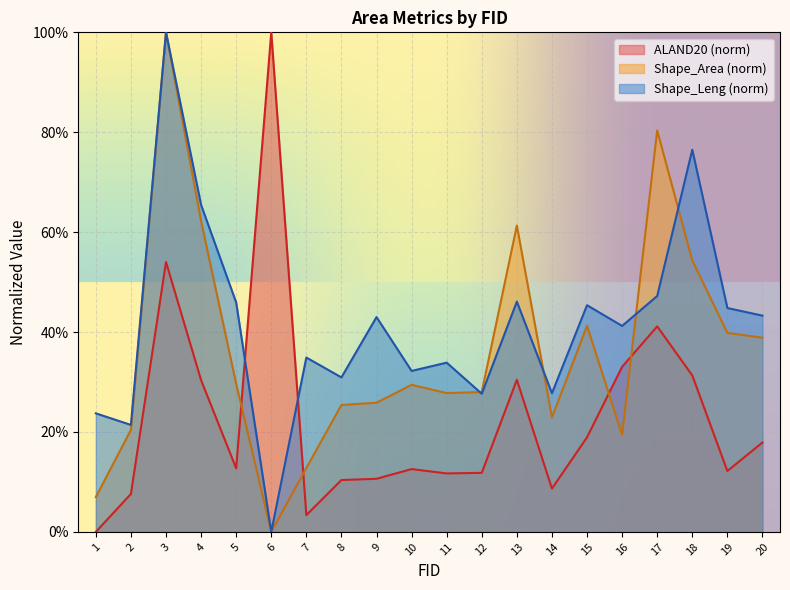

Where do ALAND20 and Shape_Leng first cross each other?

5 and 6